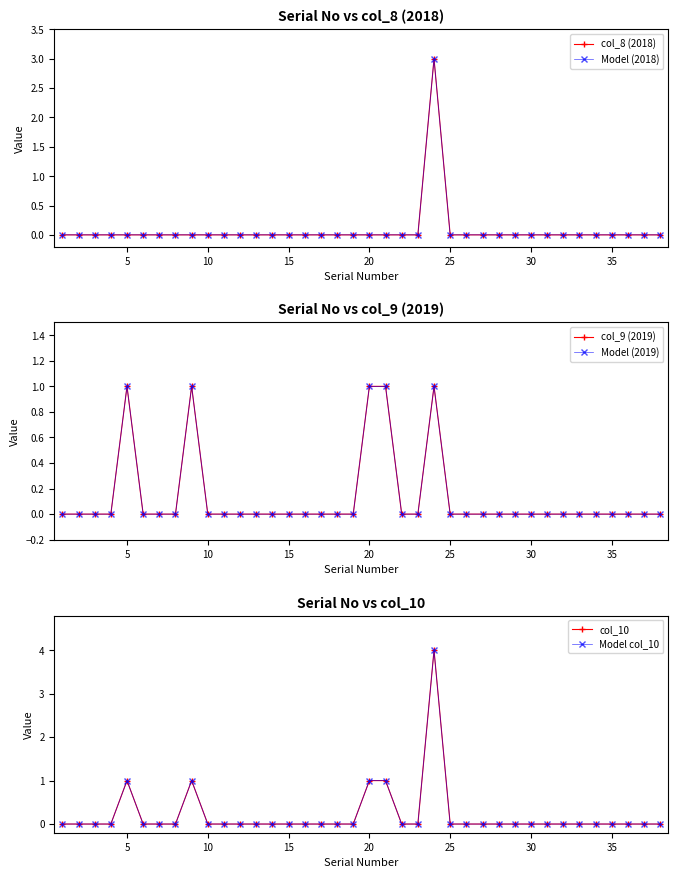

Where is col_10 nearest to the value 2?

5